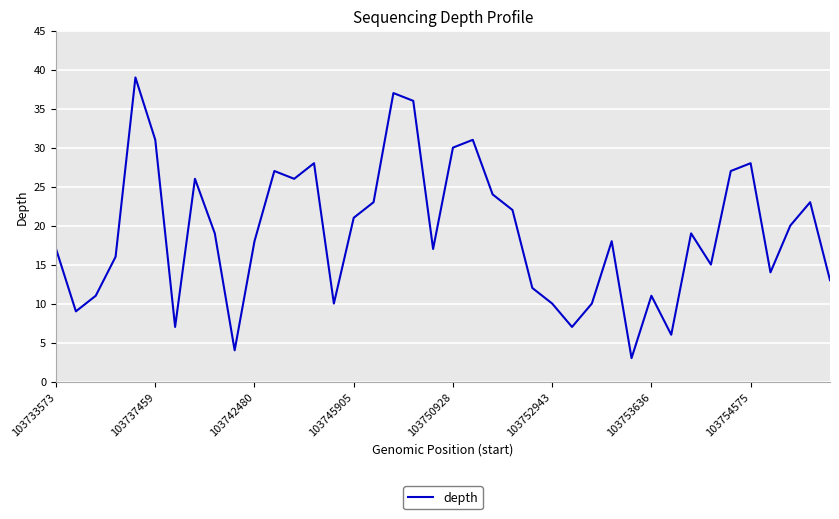

What is the difference between the maximum and minimum values?

36